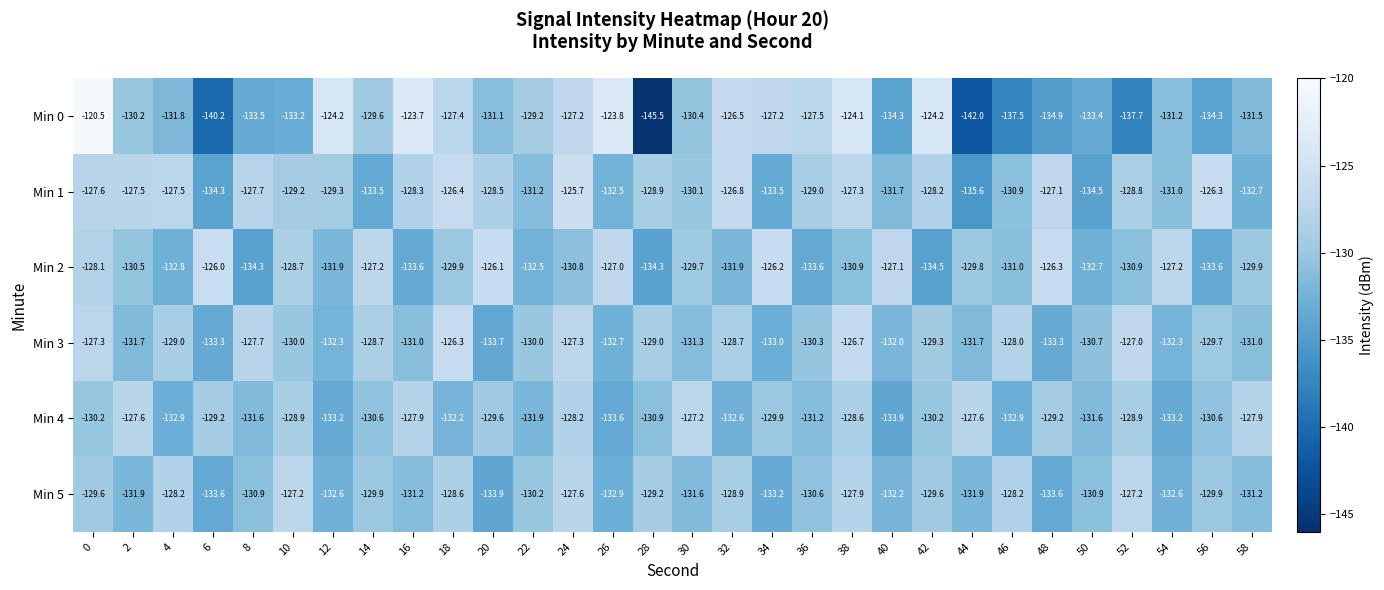

What is the maximum value for Min 4?

-127.2